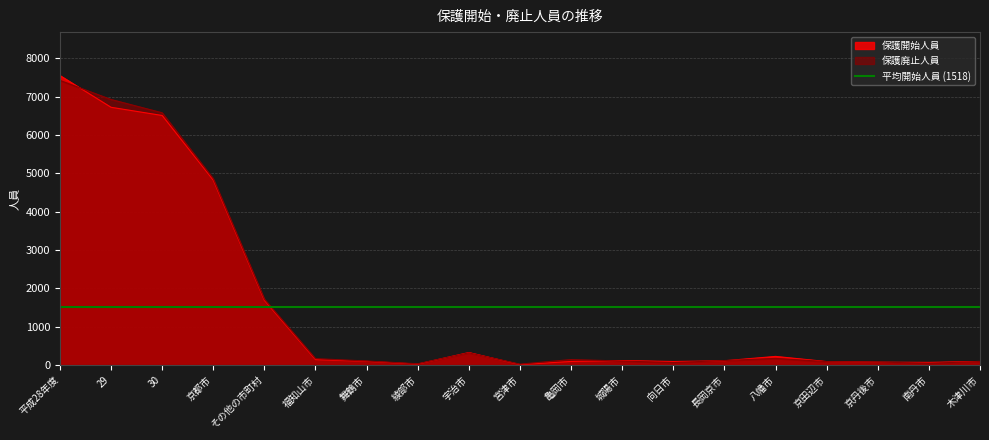

Count the number of categories in the chart.

19